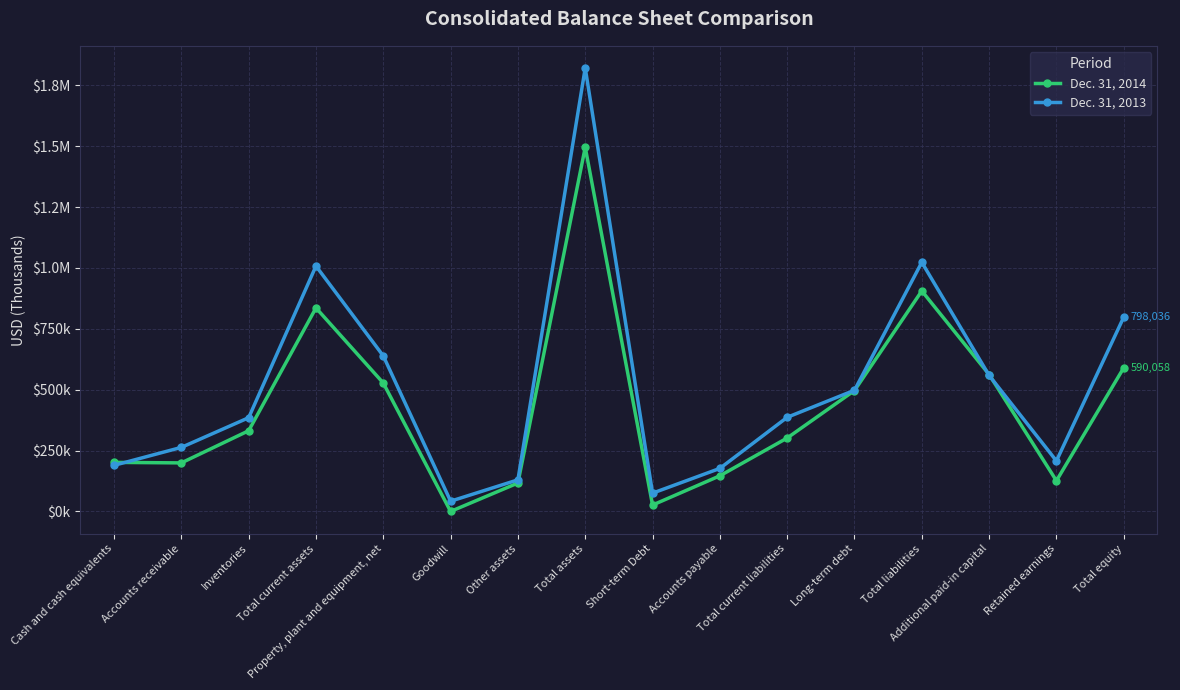

Is this an area chart (filled region under the line)?

No